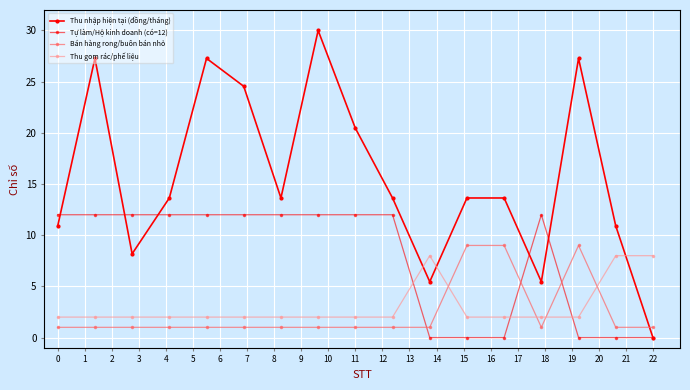

List the labels in order of Tự làm/Hộ kinh doanh (có=12) value, smallest first.

10, 11, 12, 14, 15, 16, 0, 1, 2, 3, 4, 5, 6, 7, 8, 9, 13